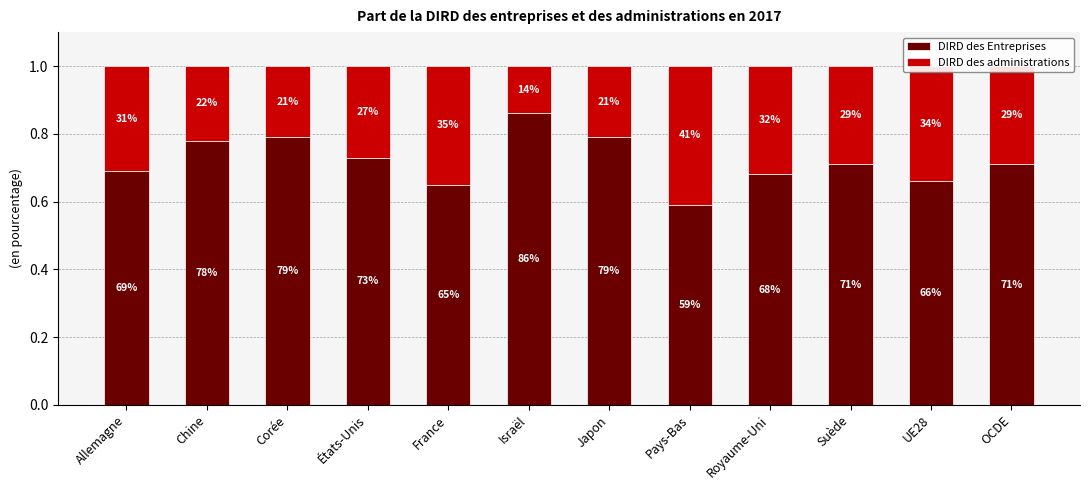

What are all the series names shown in the legend?

DIRD des Entreprises, DIRD des administrations